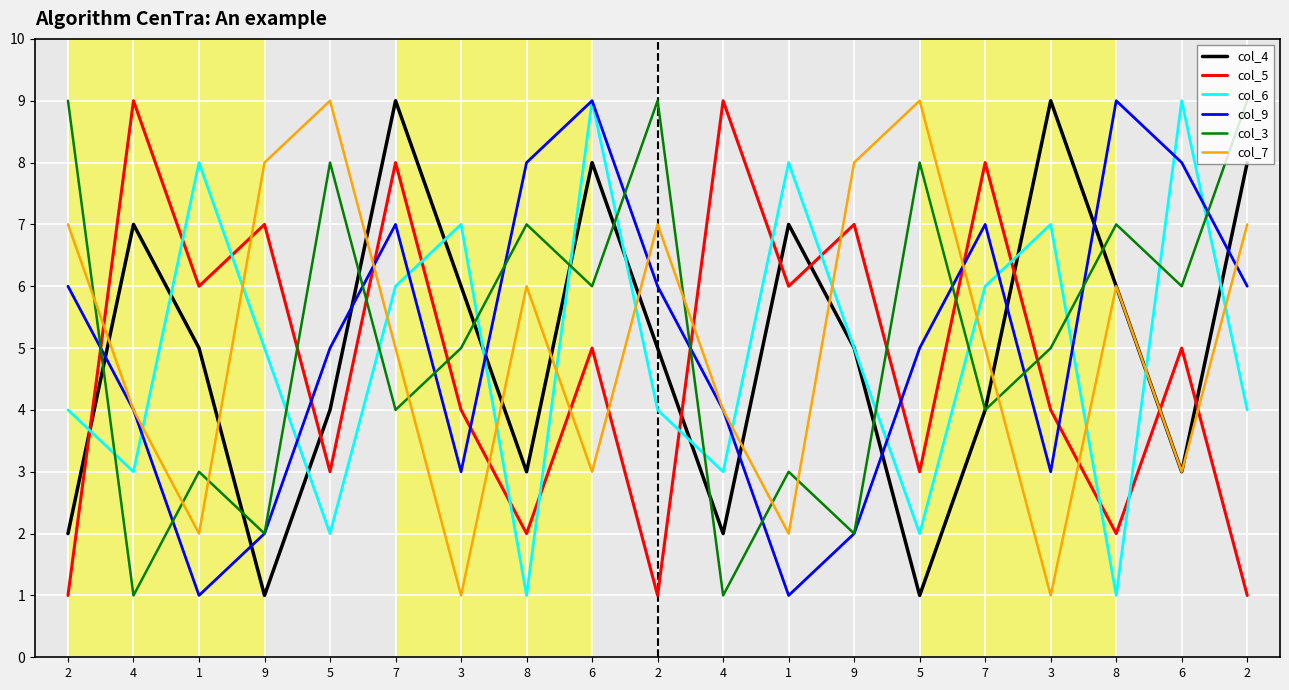

What are all the series names shown in the legend?

col_4, col_5, col_6, col_9, col_3, col_7